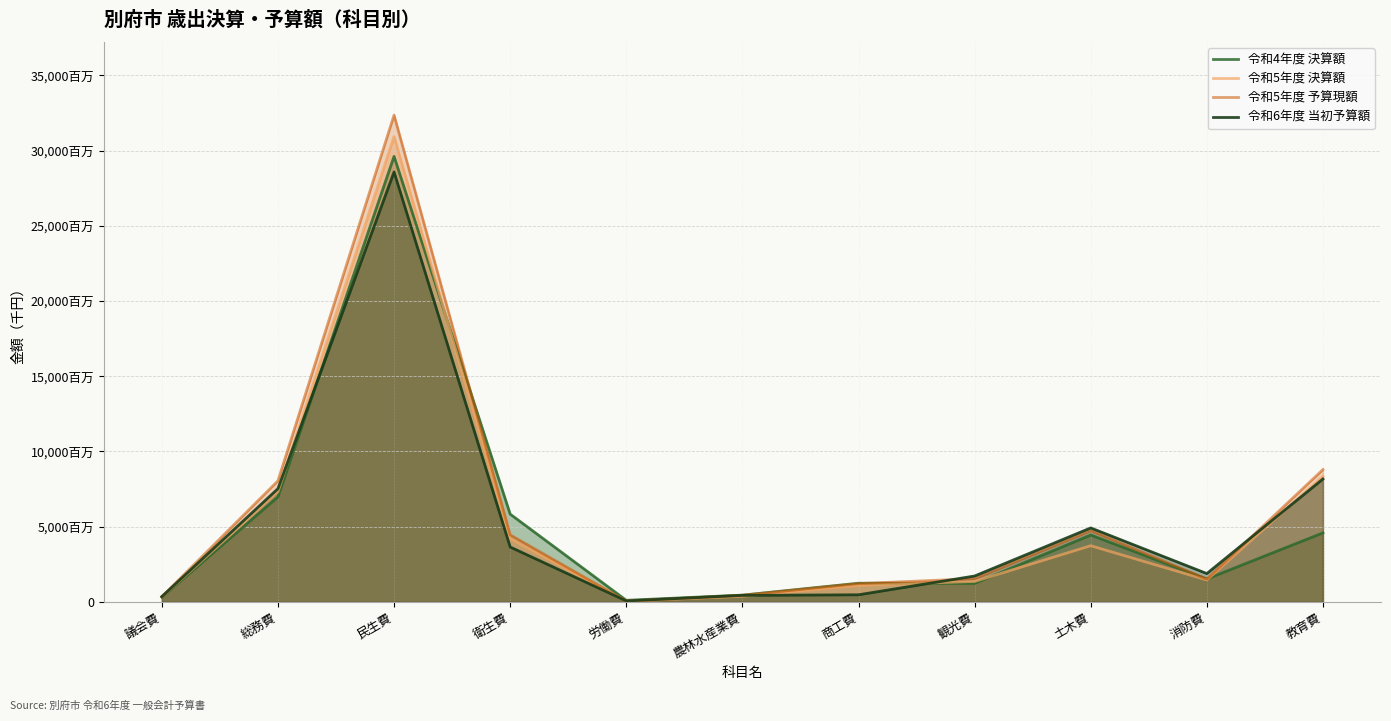

What is the label of the 10th point from the right?

総務費